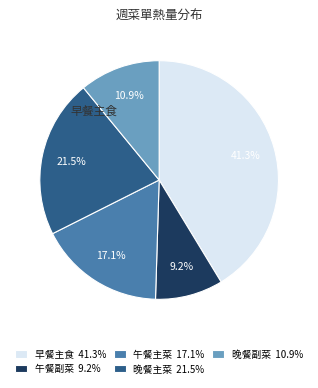

Do 午餐副菜 9.2% and 午餐主菜 17.1% together represent more than half of the pie?

No